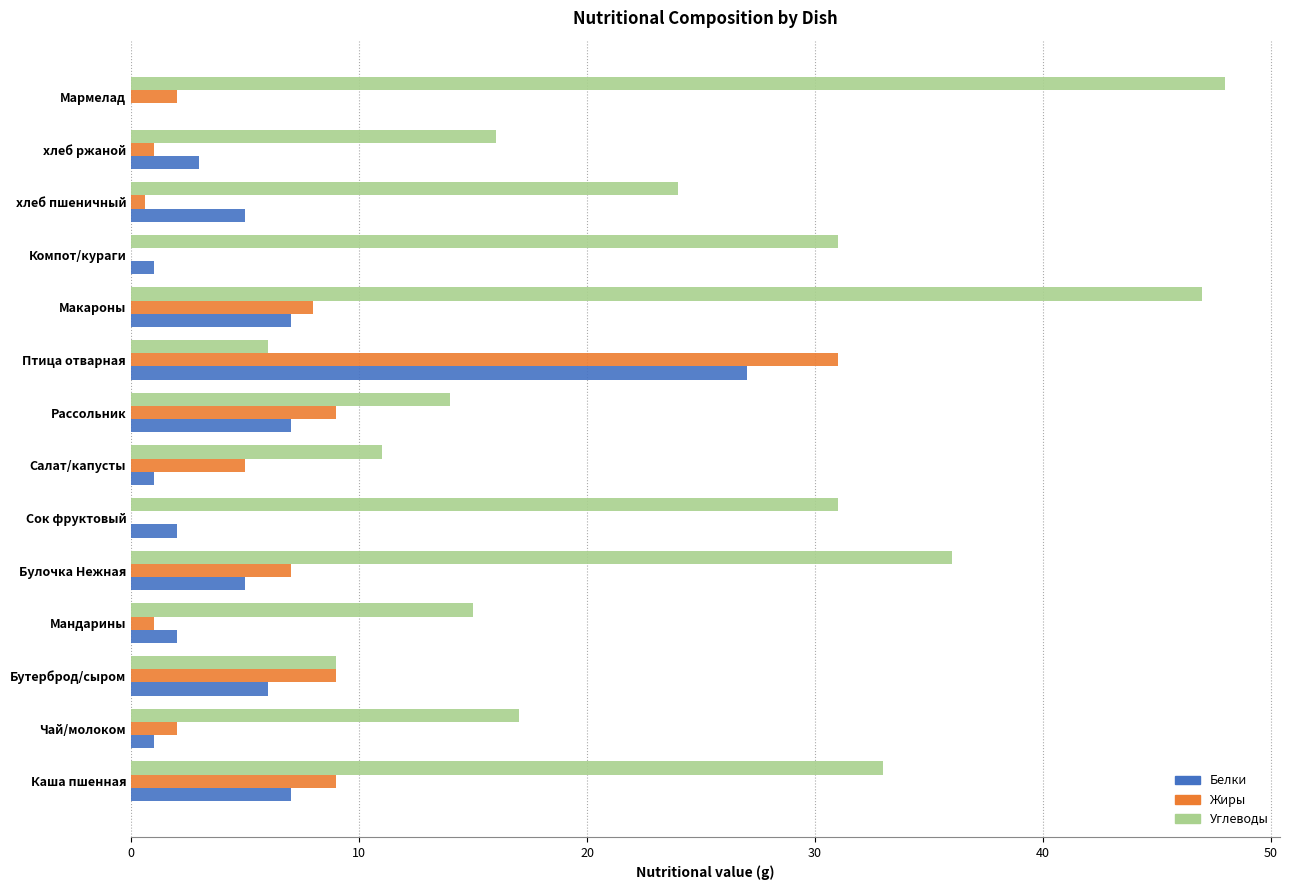

Between Макароны and Мармелад, which series saw the biggest shift?

Белки